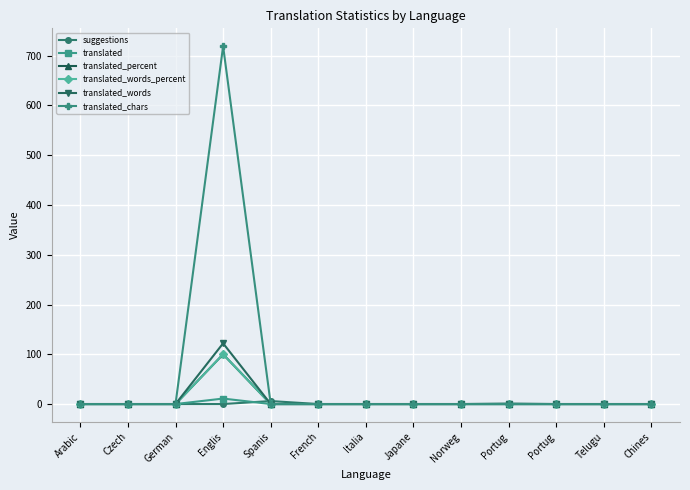

Reading left to right, list all the values displayed in this chart.

suggestions: 0	0	0	0	6	0	0	0	0	1	0	0	0
translated: 0	0	0	11	0	0	0	0	0	0	0	0	0
translated_percent: 0	0	0	100	0	0	0	0	0	0	0	0	0
translated_words_percent: 0	0	0	100	0	0	0	0	0	0	0	0	0
translated_words: 0	0	0	122	0	0	0	0	0	0	0	0	0
translated_chars: 0	0	0	719	0	0	0	0	0	0	0	0	0